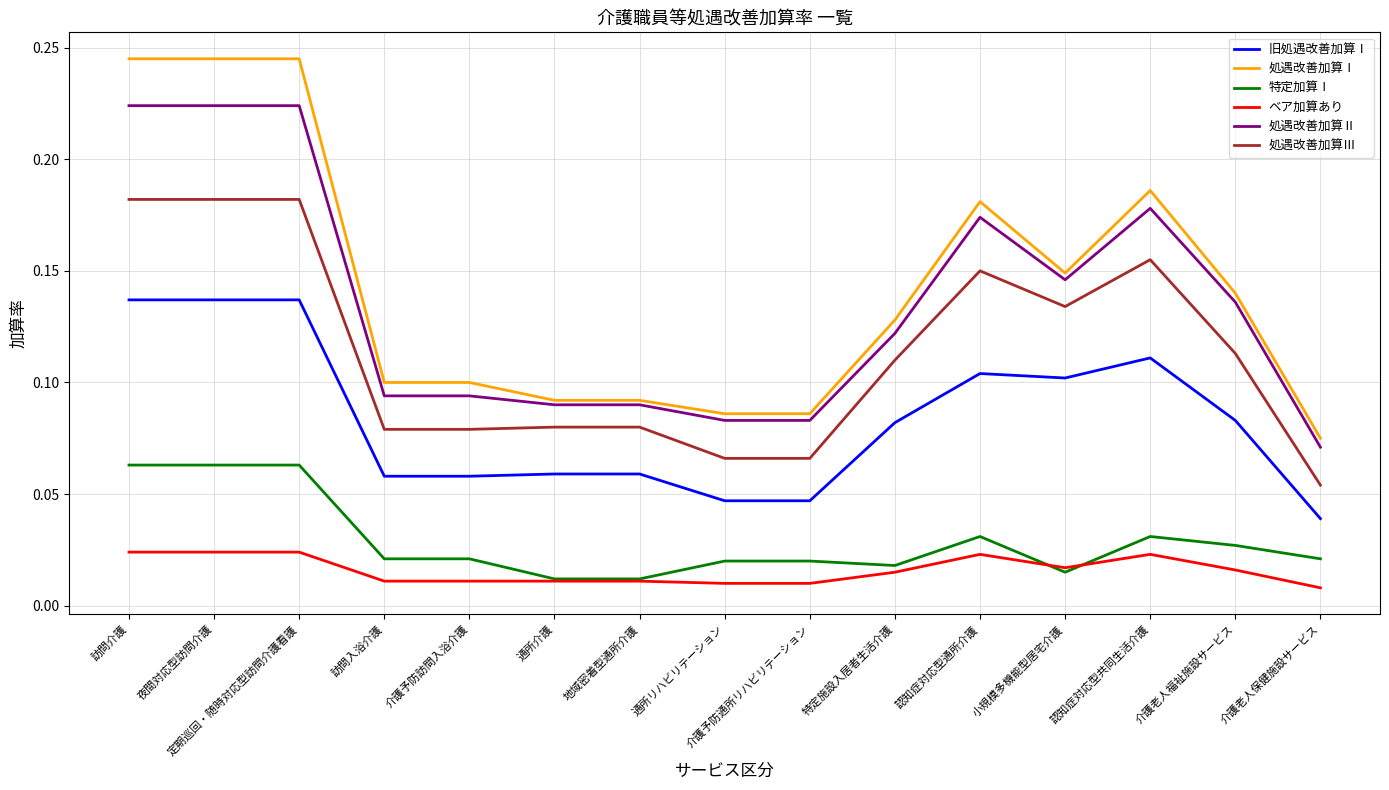

True or false: 特定加算Ⅰ has a value of 0.1 at 夜間対応型訪問介護.

True